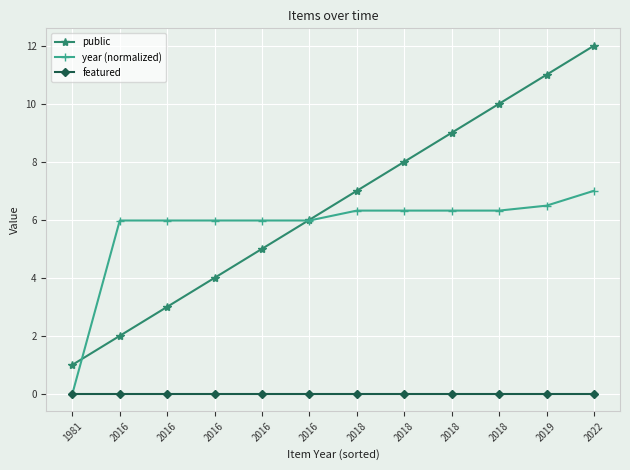

At 1981, list the series in order from largest to smallest.

public, year (normalized), featured